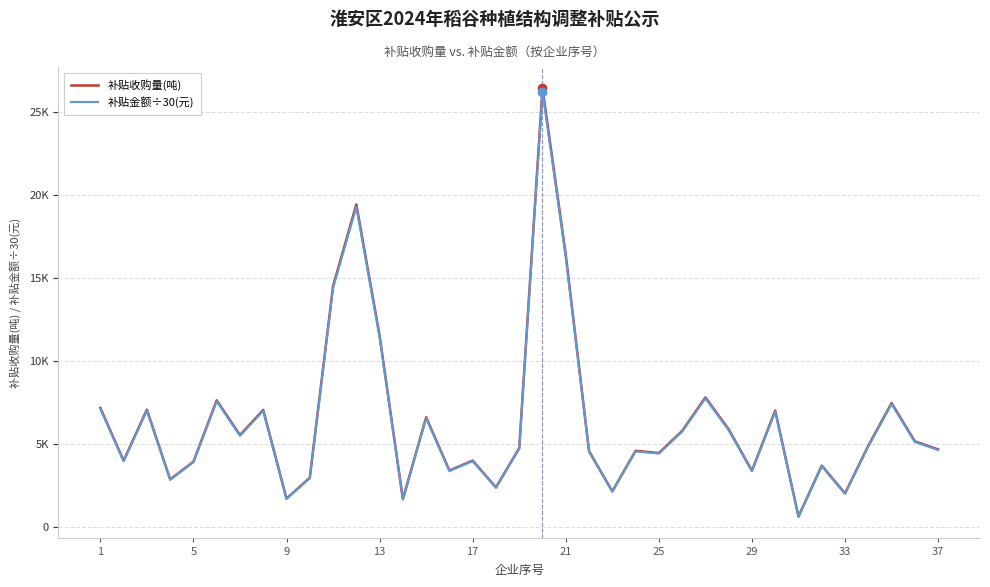

True or false: 补贴金额÷30(元) and 补贴收购量(吨) intersect in this chart.

False